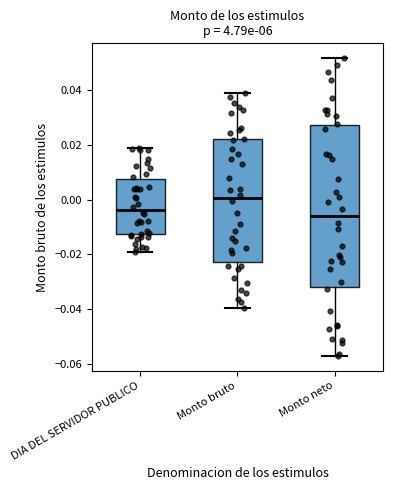

Which box is the tallest, from its lower edge to its upper edge?

Monto neto